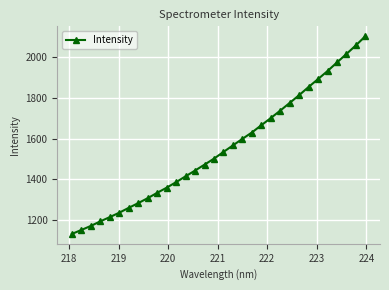

What is the average value?

1553.1